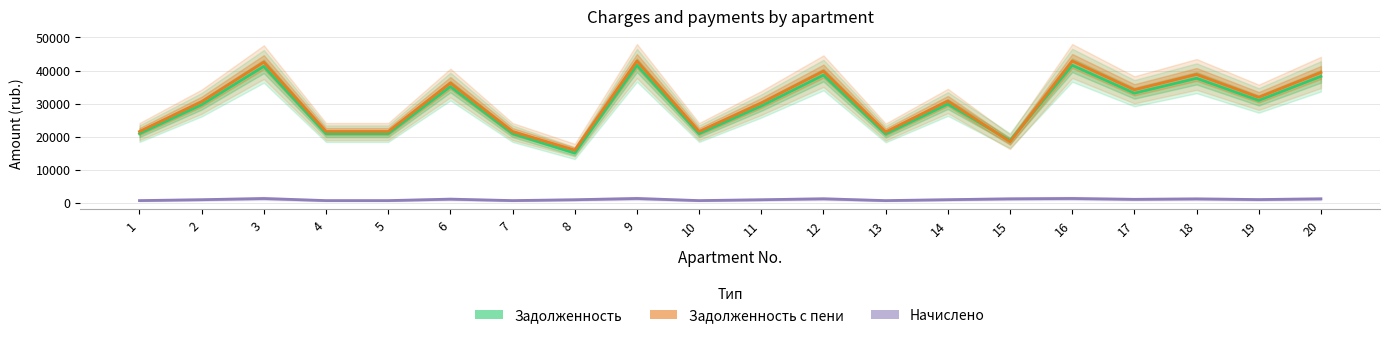

True or false: Задолженность с пени and Задолженность cross at least once.

True